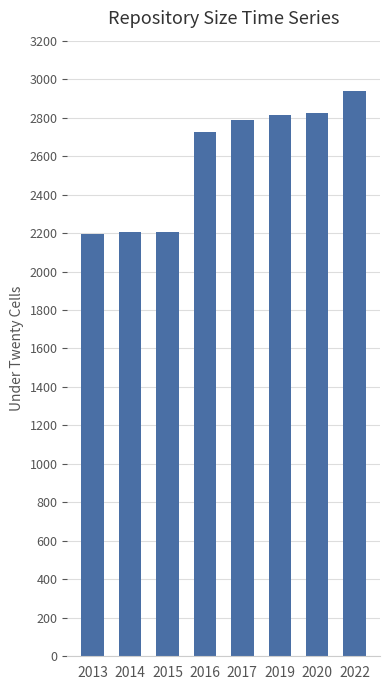

What is the maximum value shown in the chart?

2940